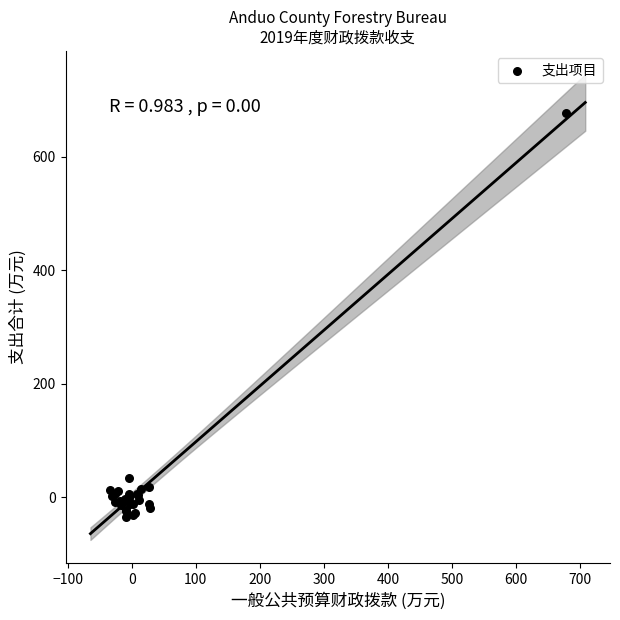

What Y value in the scatter plot is closest to 320?

33.3